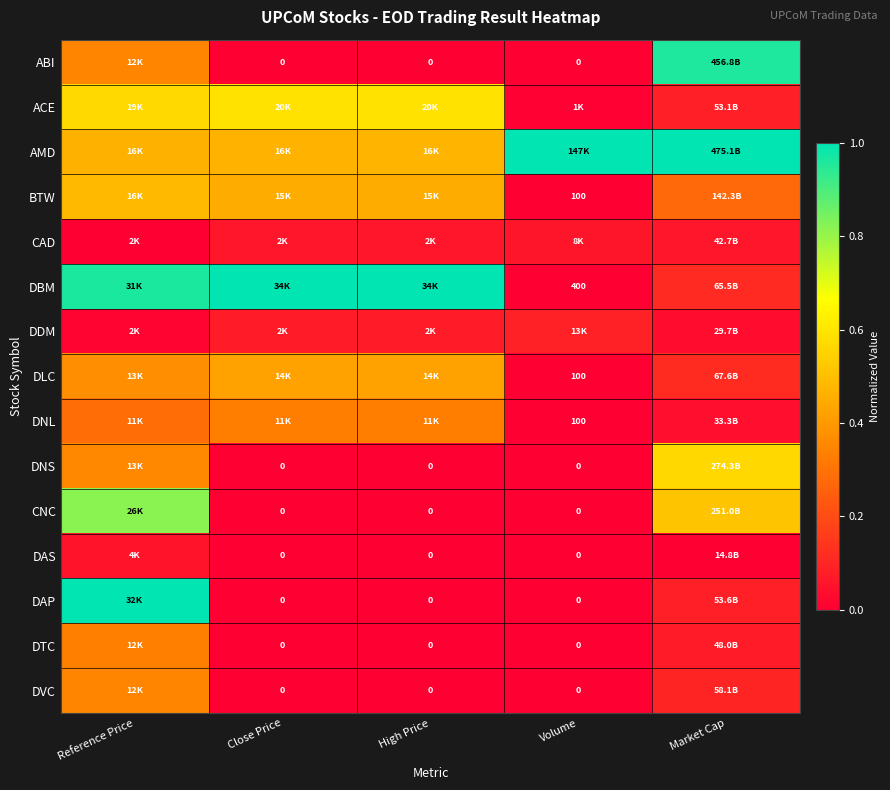

List the labels in order of DDM value, largest first.

Volume, Close Price, High Price, Market Cap, Reference Price